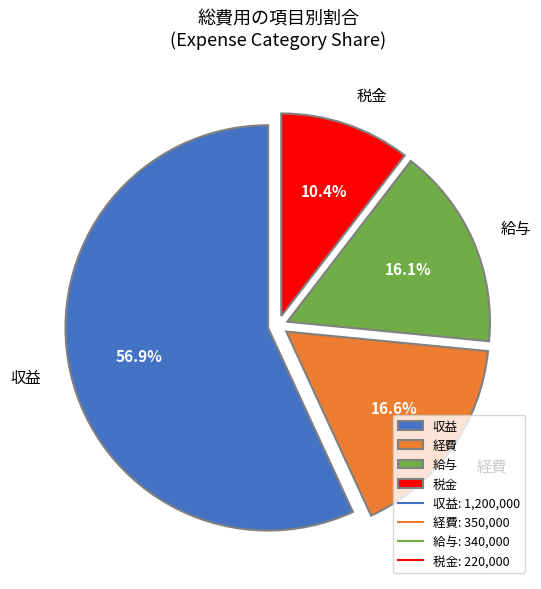

What is the ratio of the value at 給与 to the value at 収益?

0.3